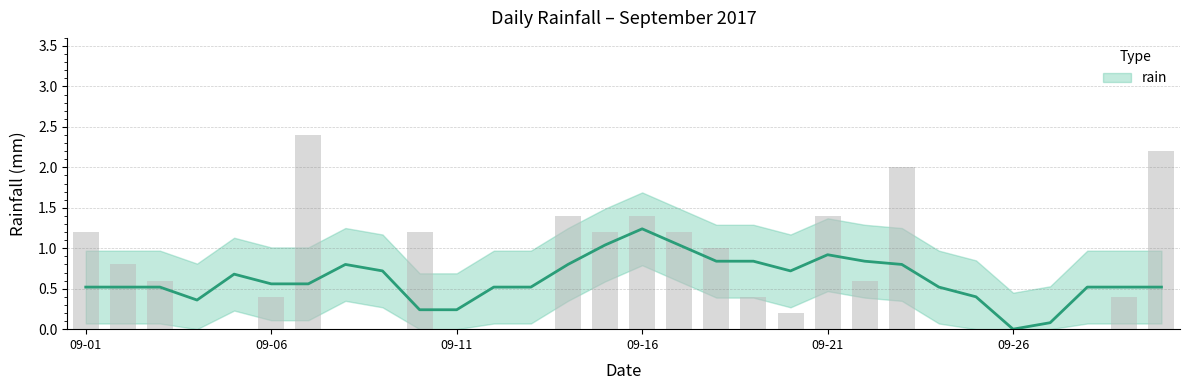

What value does the data have at 2017-09-17?

1.2